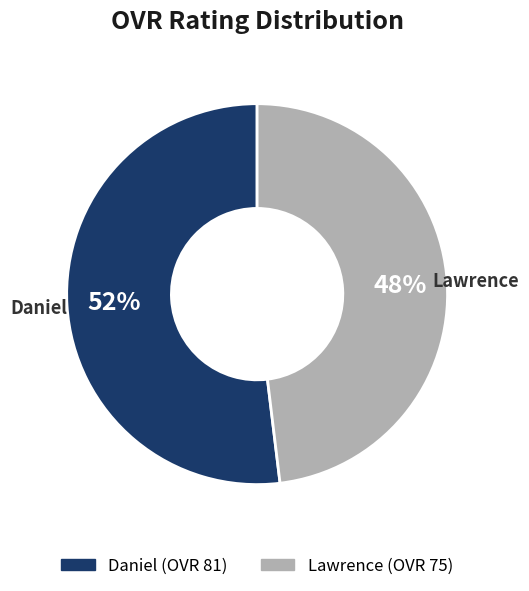

Which category accounts for the majority?

Daniel